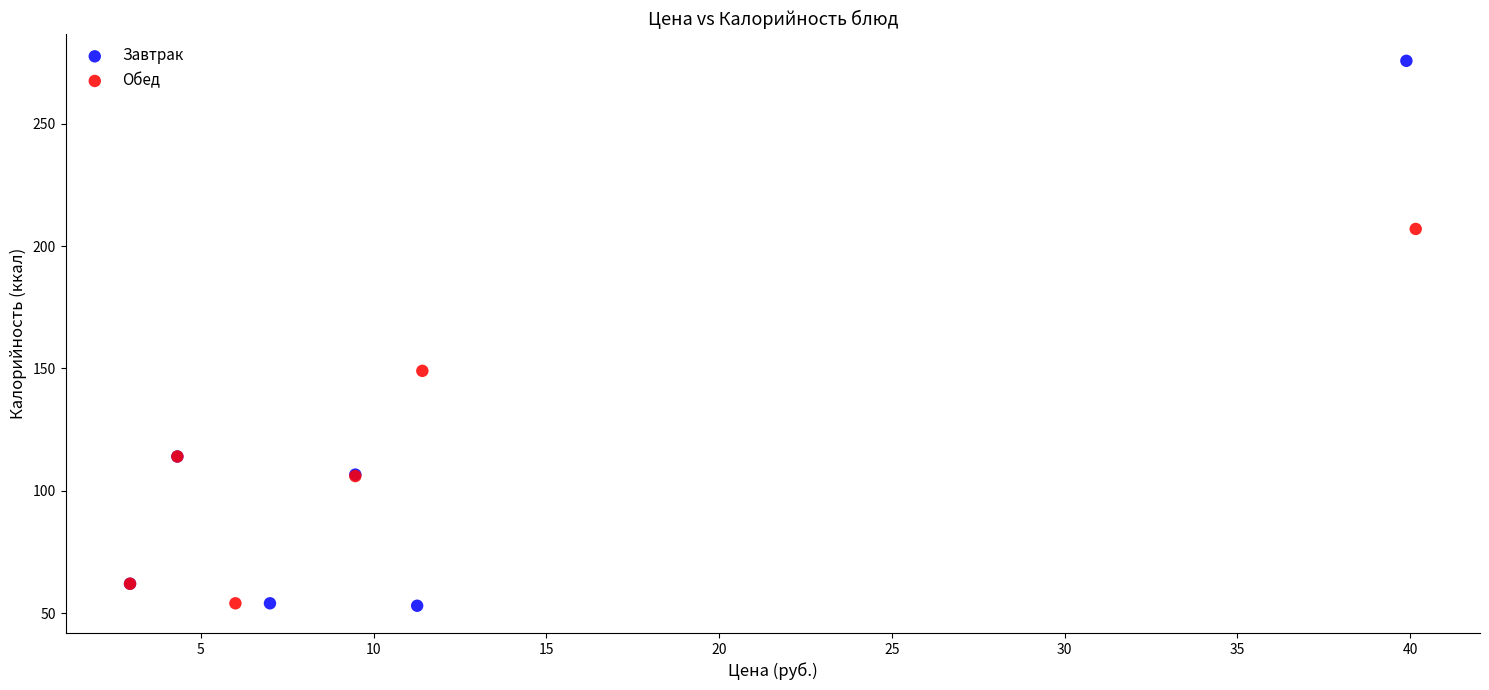

Which series has the largest Y range (max minus min)?

Завтрак